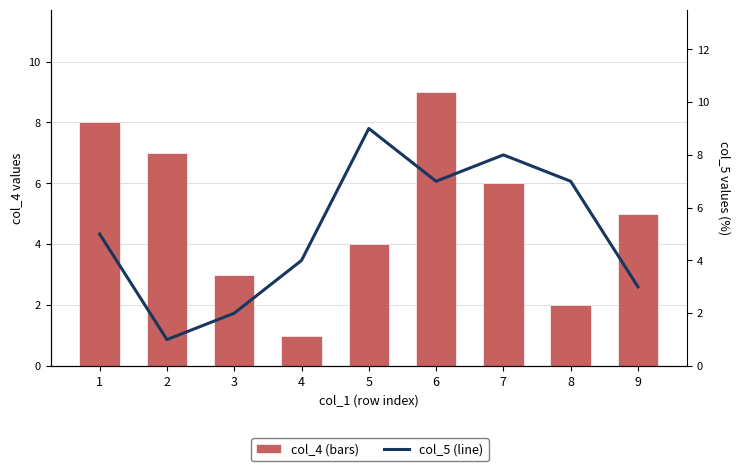

How many categories are shown in the chart?

9